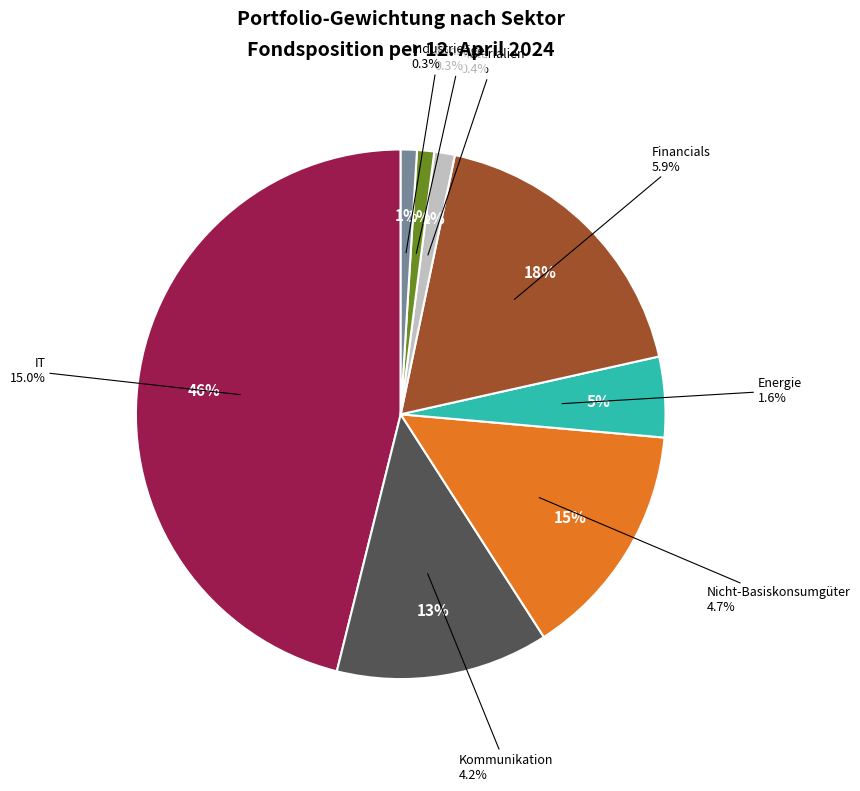

Do Nicht-Basiskonsumgüter and Financials together represent more than half of the pie?

No